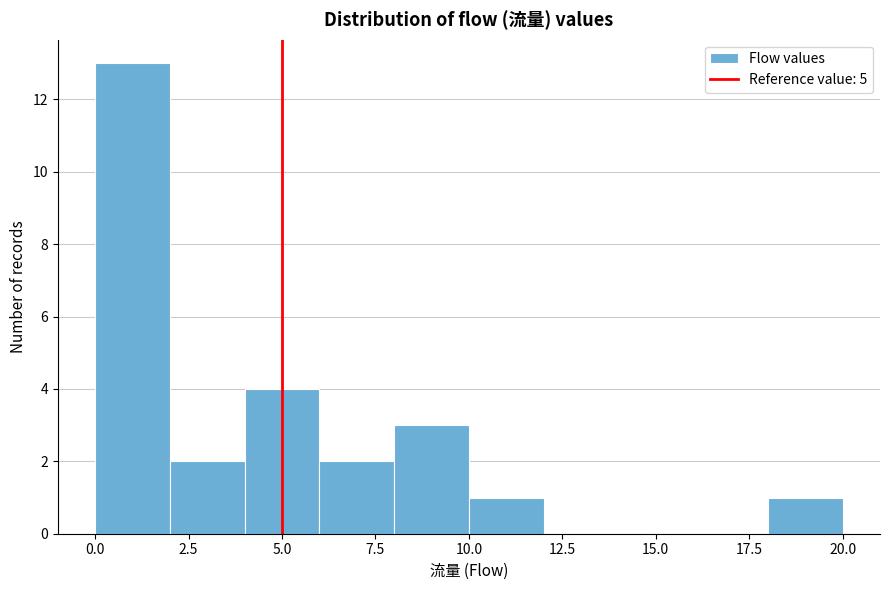

Reading left to right, list every bar in this chart as the range it spans on the x-axis followed by its height. The values are not printed on the chart, so give them approximately, as read against the axis.

0 to 2: 13
2 to 4: 2
4 to 6: 4
6 to 8: 2
8 to 10: 3
10 to 12: 1
12 to 14: 0
14 to 16: 0
16 to 18: 0
18 to 20: 1